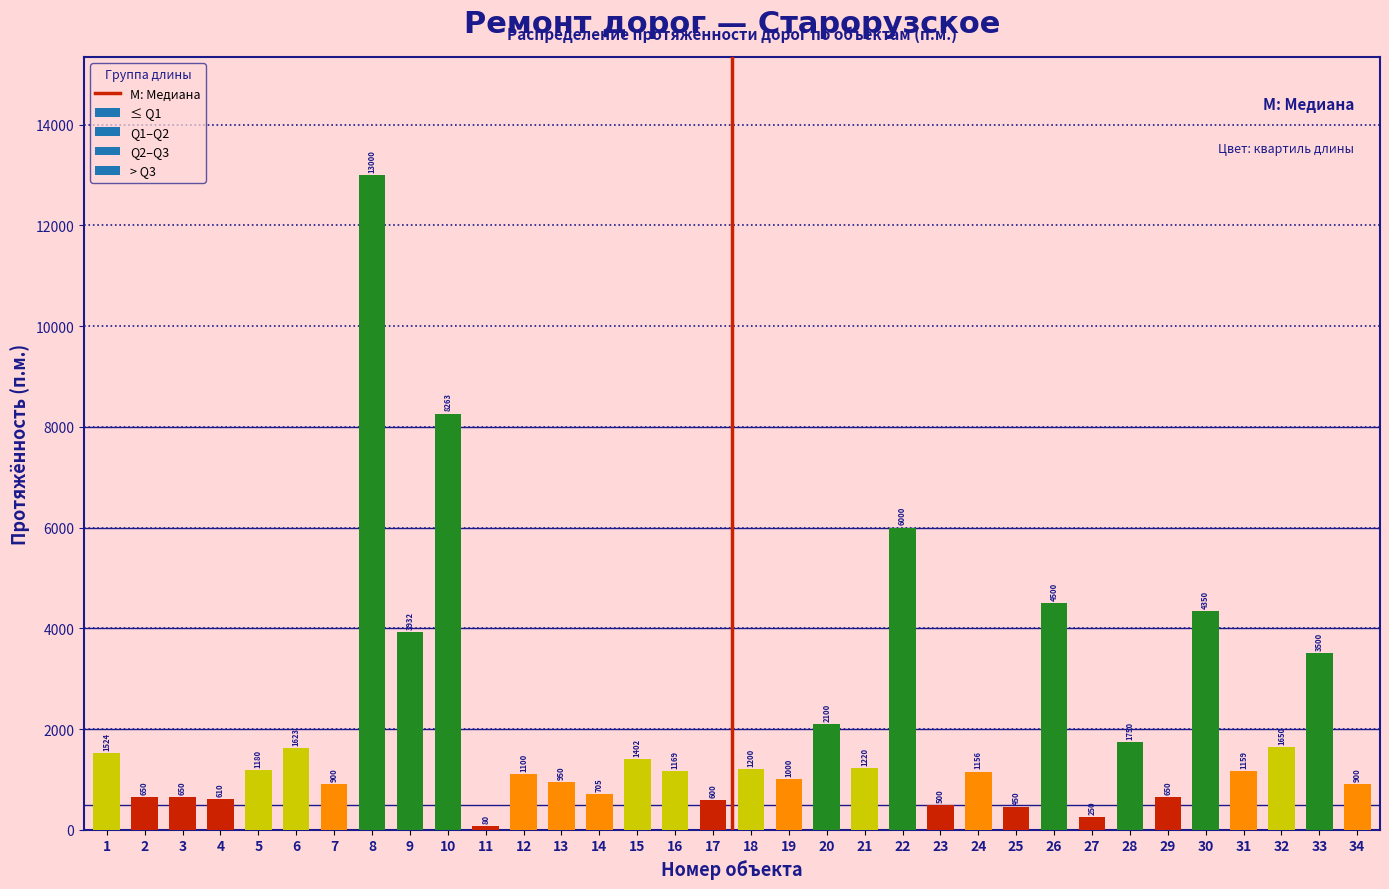

Reading right to left, transcribe all the data shown in this chart.

34=900	33=3500	32=1650	31=1159	30=4350	29=650	28=1750	27=250	26=4500	25=450	24=1156	23=500	22=6000	21=1220	20=2100	19=1000	18=1200	17=600	16=1169	15=1402	14=705	13=950	12=1100	11=80	10=8263	9=3932	8=13000	7=900	6=1623	5=1180	4=610	3=650	2=650	1=1524